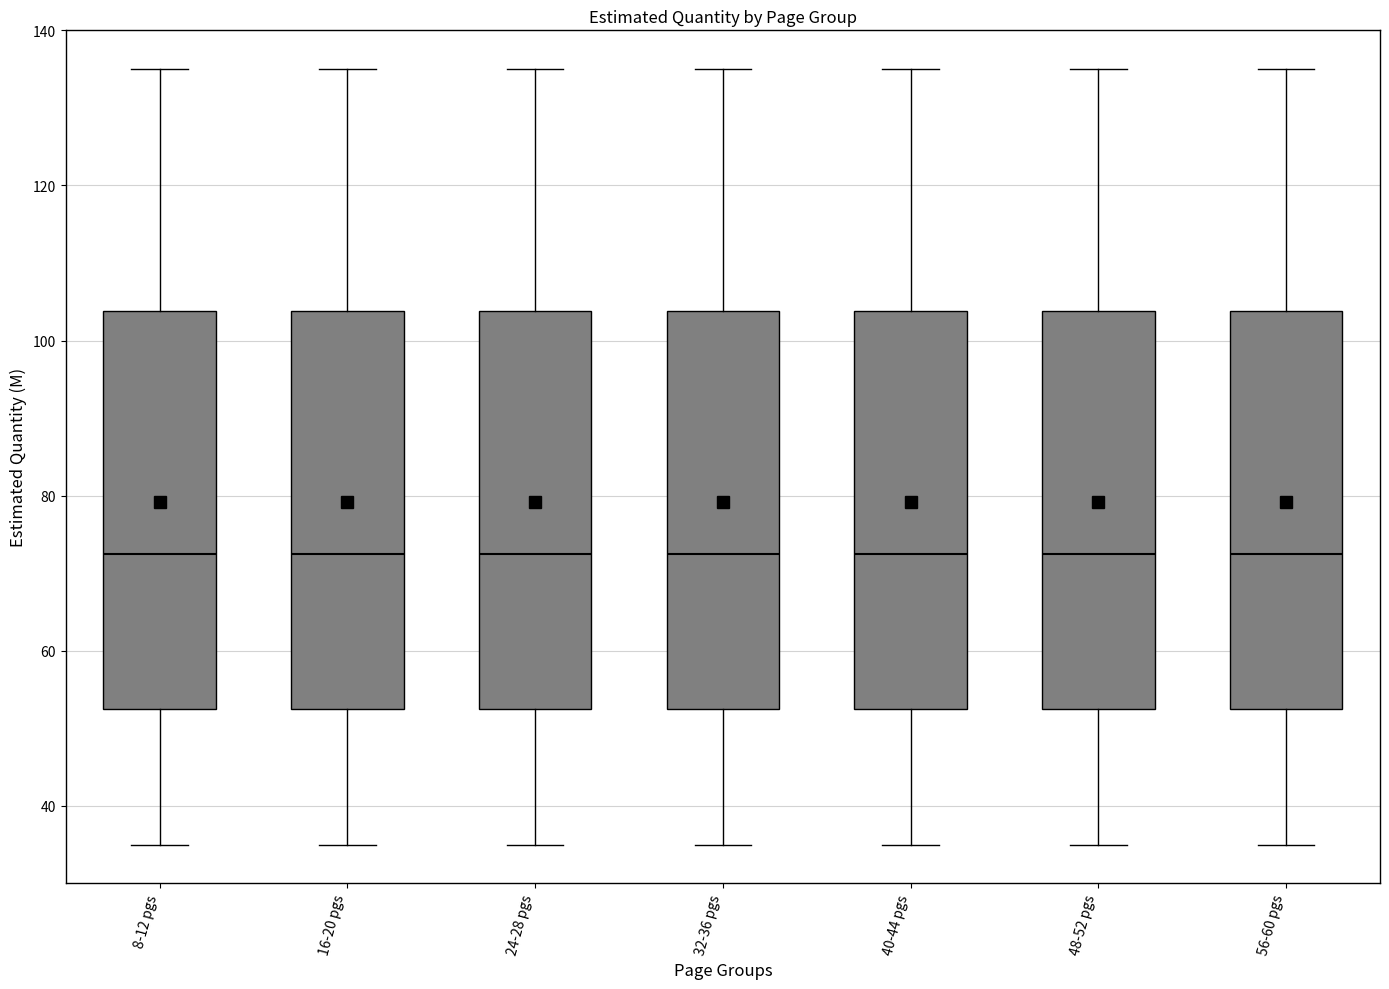

Reading left to right, transcribe this box plot: for each box, give where its median line is, the range the box spans, and where its two whiskers end, as read against the y-axis. The values are not printed on the chart, so give them approximately, as read against the axis.

8-12 pgs: median 72, box 52 to 104, whiskers 36 to 136
16-20 pgs: median 72, box 52 to 104, whiskers 36 to 136
24-28 pgs: median 72, box 52 to 104, whiskers 36 to 136
32-36 pgs: median 72, box 52 to 104, whiskers 36 to 136
40-44 pgs: median 72, box 52 to 104, whiskers 36 to 136
48-52 pgs: median 72, box 52 to 104, whiskers 36 to 136
56-60 pgs: median 72, box 52 to 104, whiskers 36 to 136